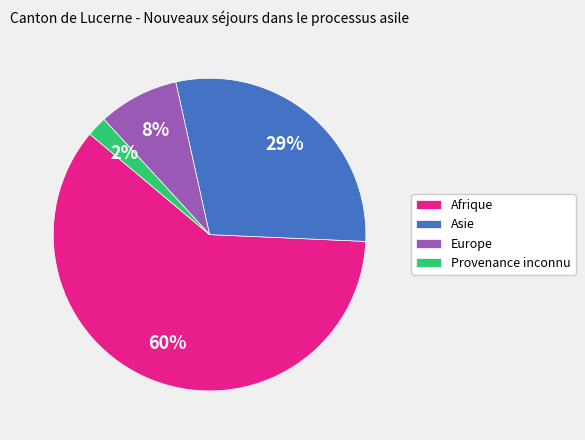

Count the number of slices in the pie.

4